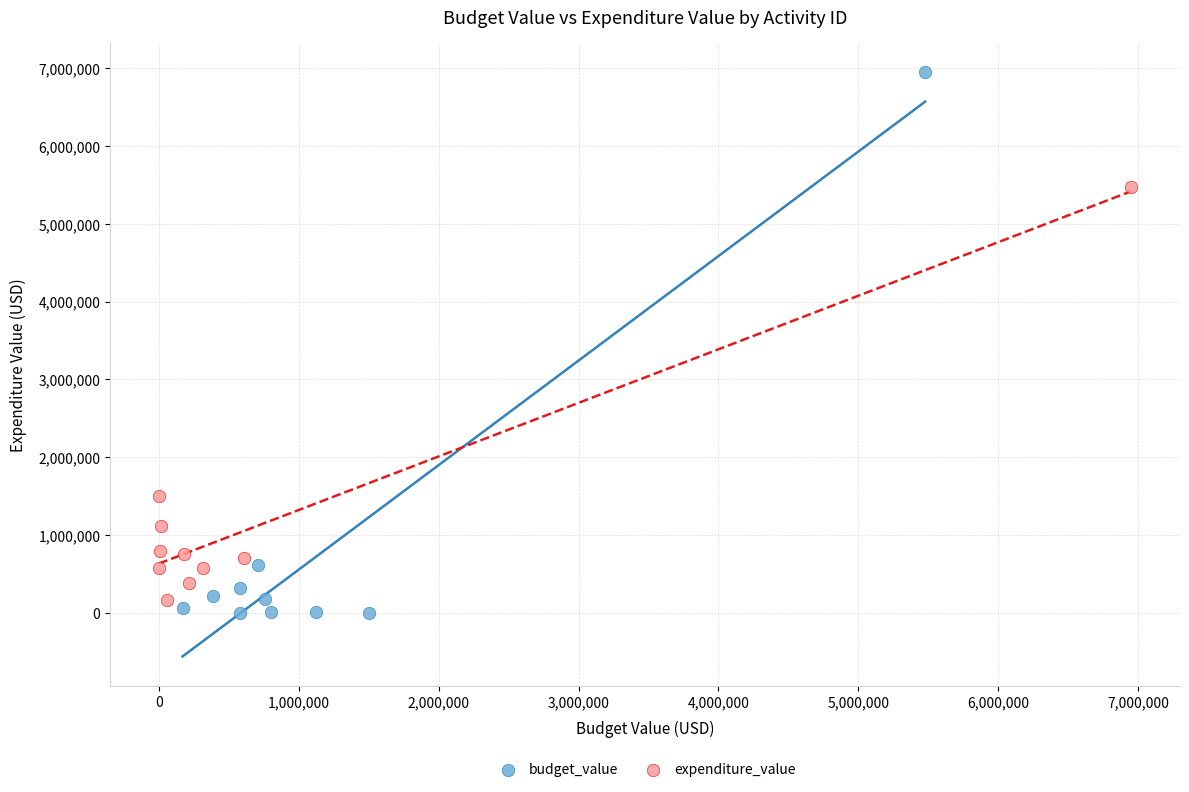

Which series reaches the maximum Y coordinate?

budget_value